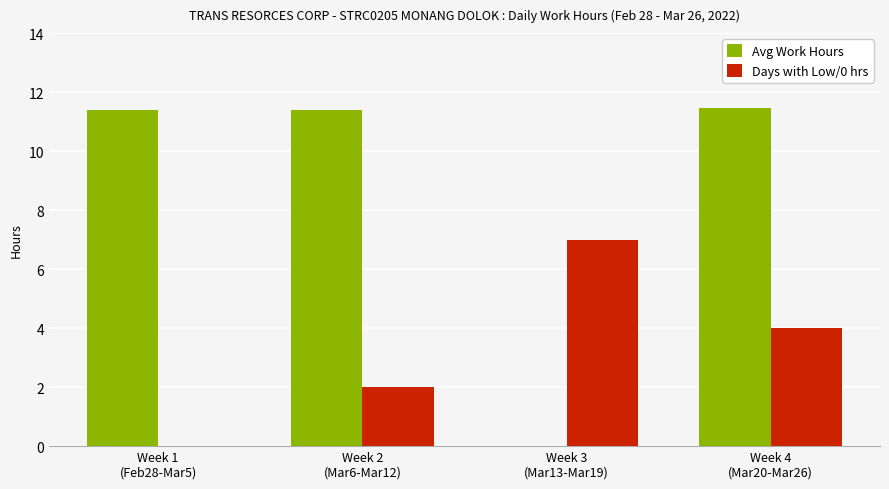

Reading left to right, transcribe all the data shown in this chart.

Avg Work Hours: Week 1
(Feb28-Mar5)=11.4	Week 2
(Mar6-Mar12)=11.4	Week 3
(Mar13-Mar19)=0.0	Week 4
(Mar20-Mar26)=11.5
Days with Low/0 hrs: Week 1
(Feb28-Mar5)=0.0	Week 2
(Mar6-Mar12)=2.0	Week 3
(Mar13-Mar19)=7.0	Week 4
(Mar20-Mar26)=4.0